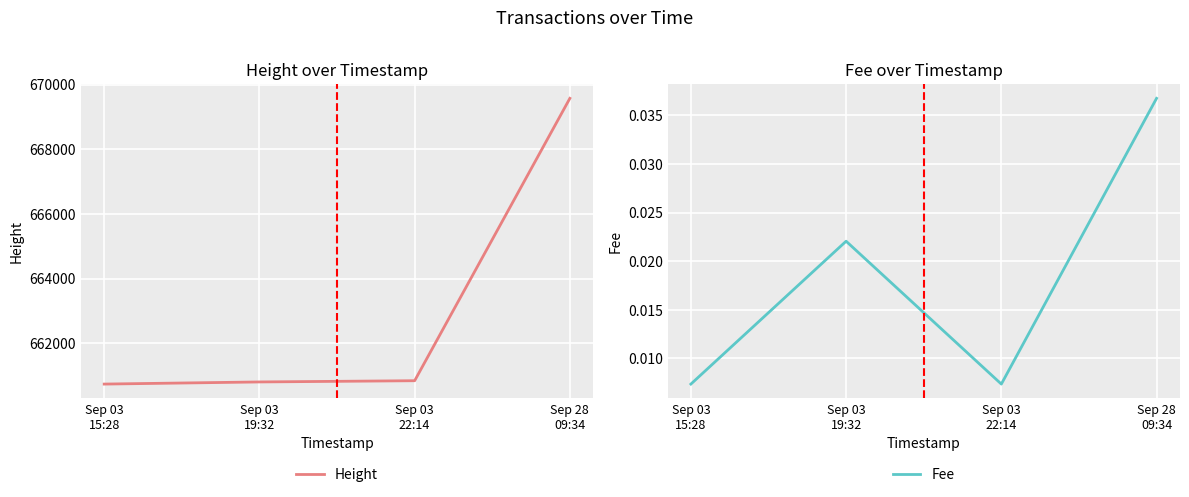

Is this an area chart (filled region under the line)?

No